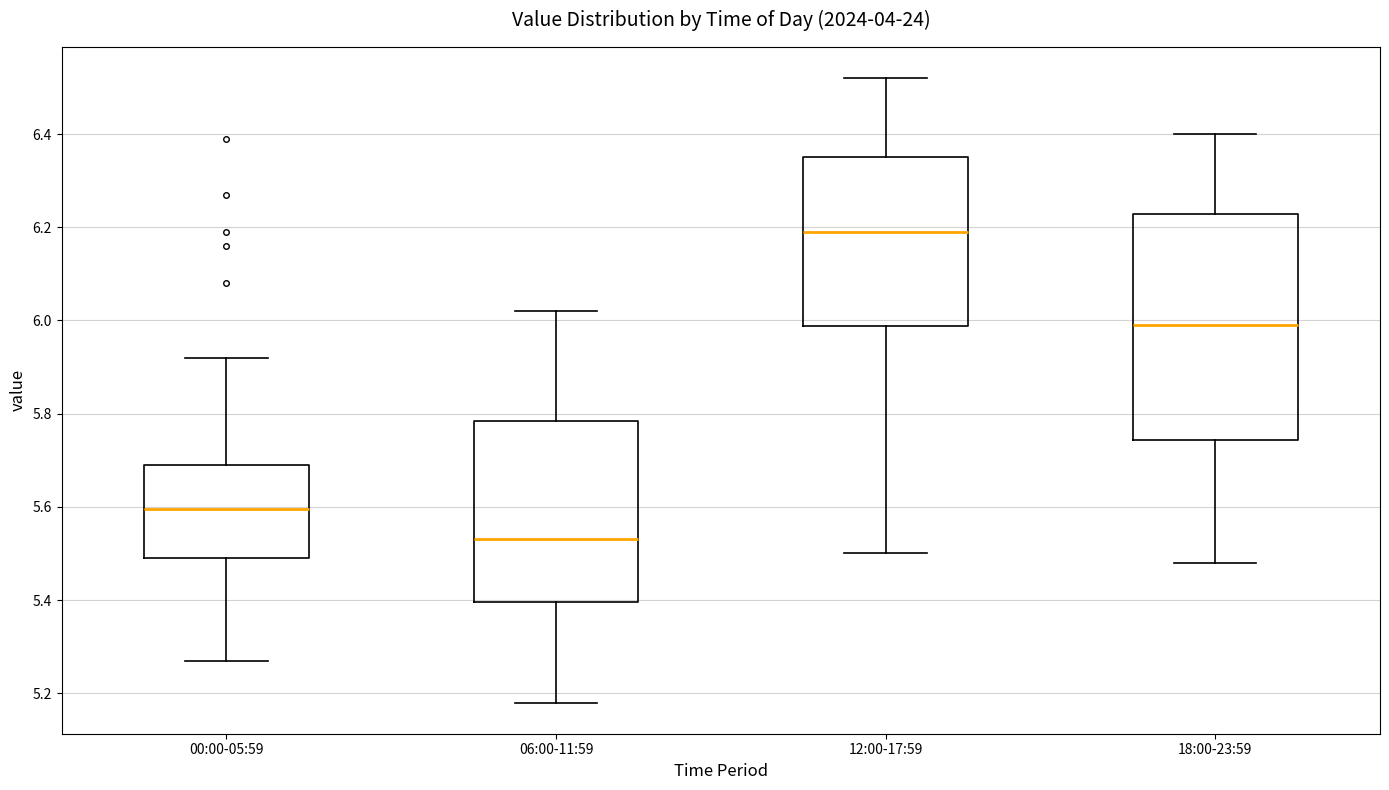

Comparing the boxes themselves (not the whiskers), which one is the tallest?

18:00-23:59